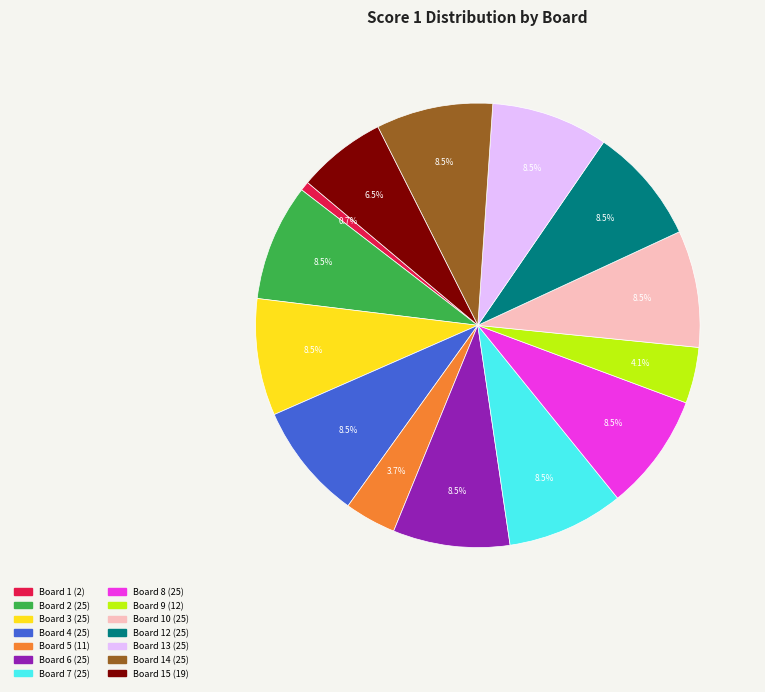

Is there any slice that represents more than half of the pie?

No